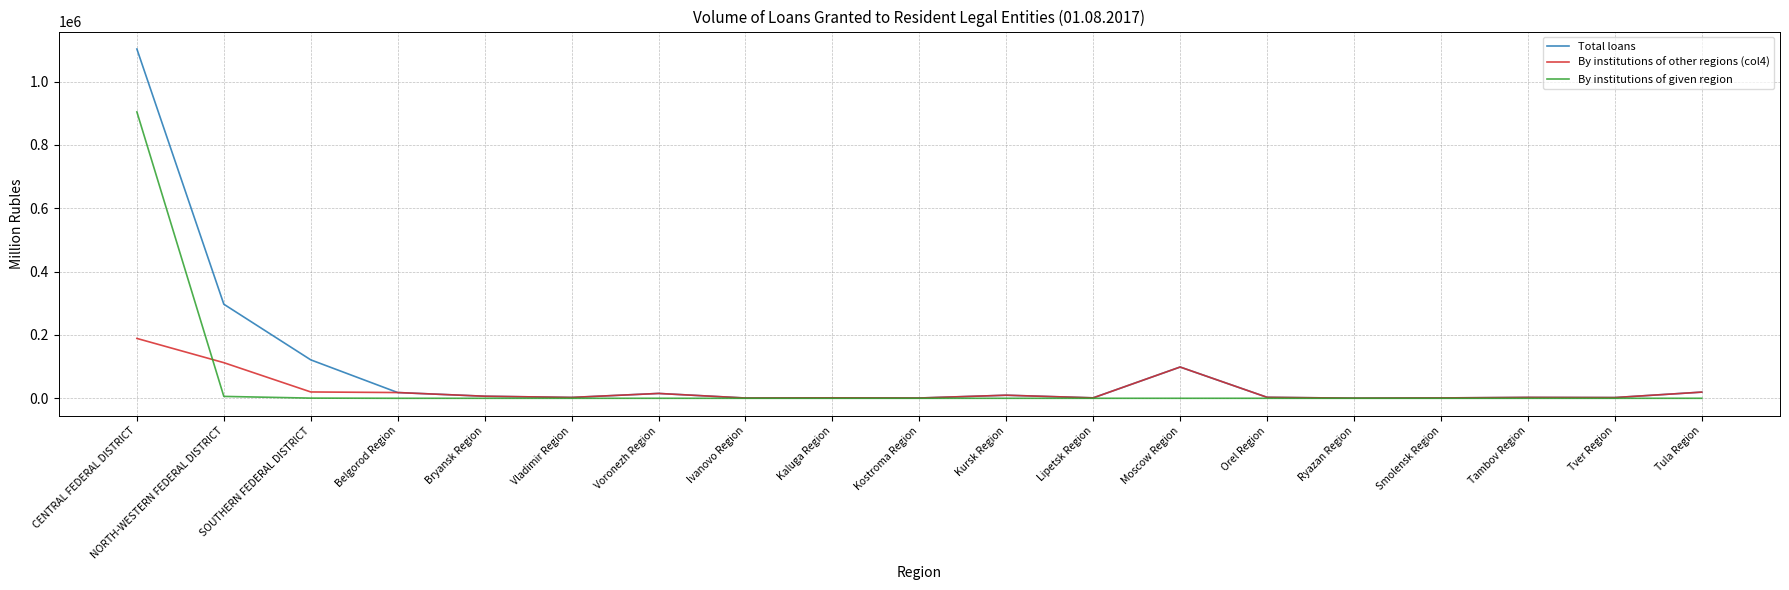

What is the maximum value for By institutions of given region?

904174